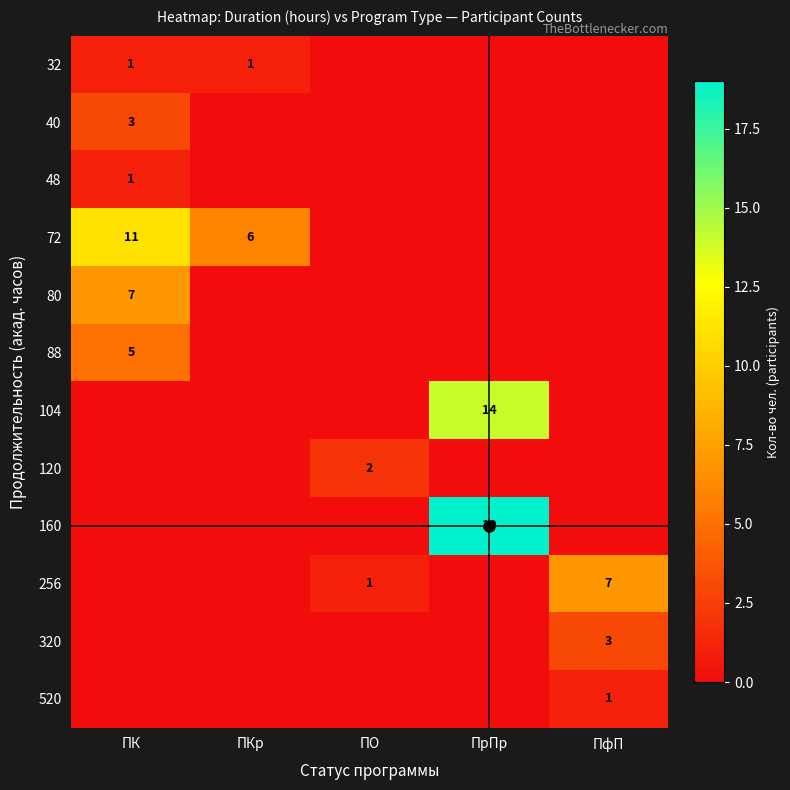

True or false: 160 has a value of 19 at ПрПр.

True